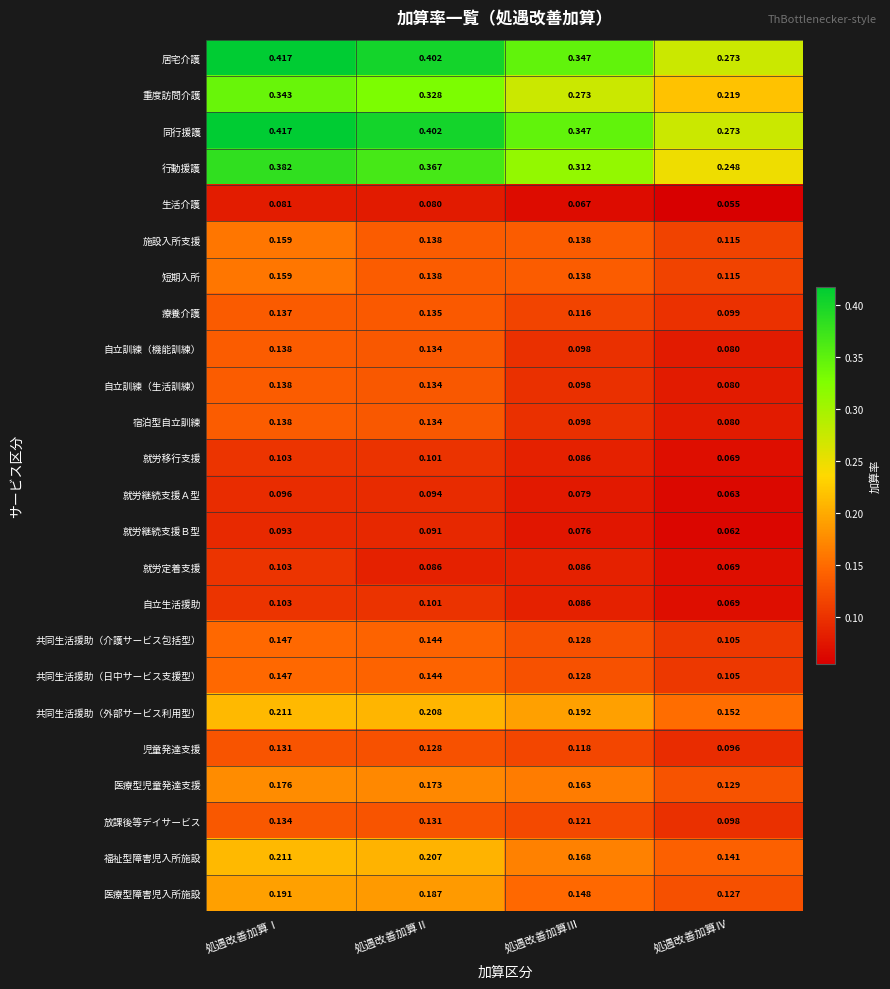

List the labels in order of 自立訓練（生活訓練） value, smallest first.

処遇改善加算Ⅳ, 処遇改善加算Ⅲ, 処遇改善加算Ⅱ, 処遇改善加算Ⅰ